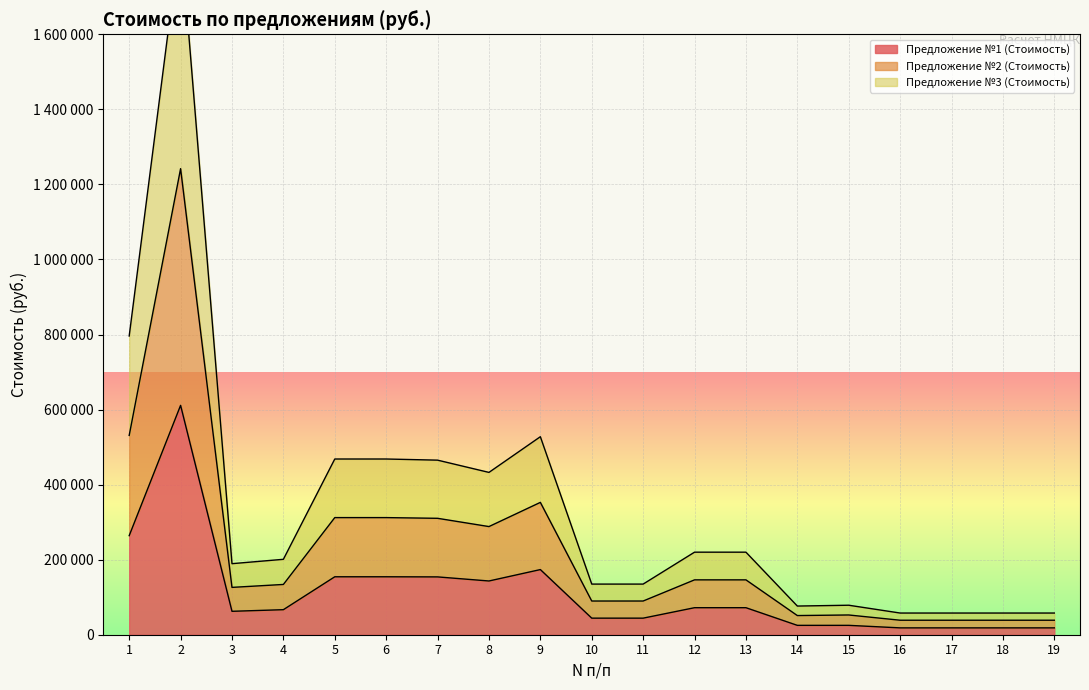

Which category has the highest value in the Предложение №1 (Стоимость) series?

2